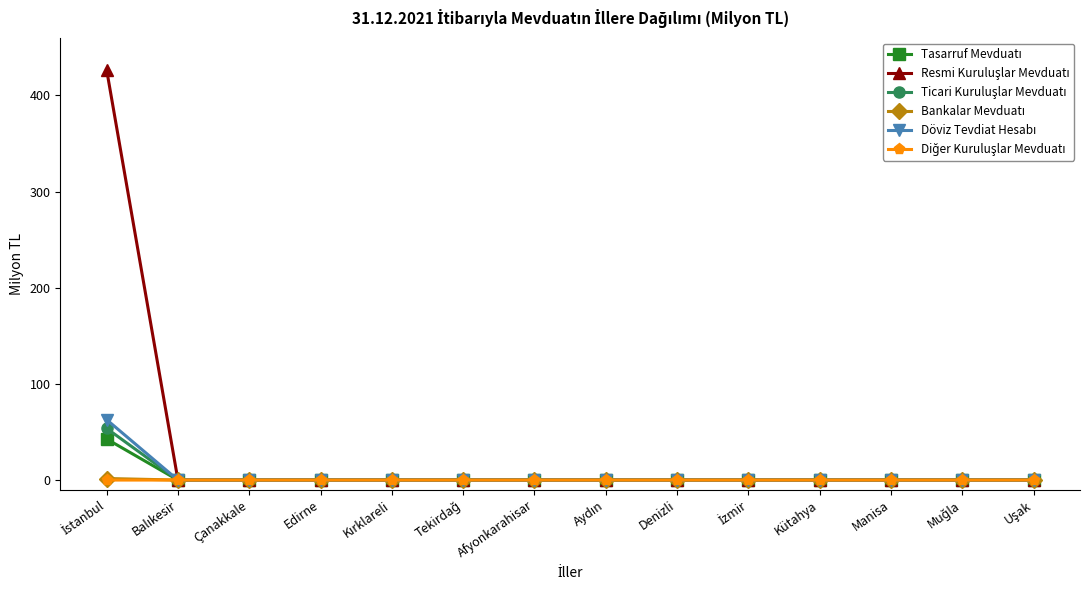

What is the label of the 4th point from the left?

Edirne